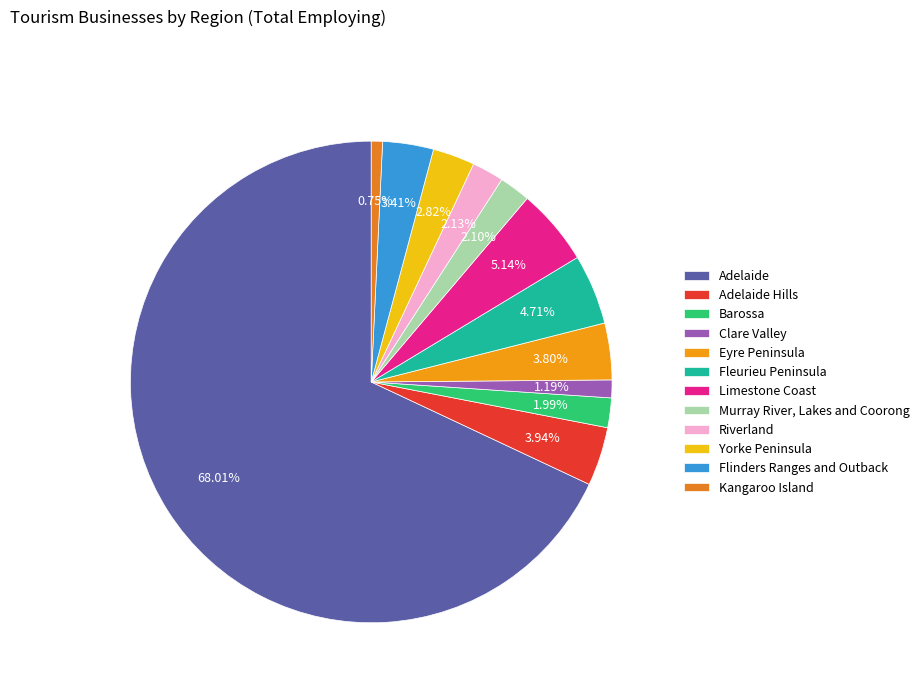

Is it true that Yorke Peninsula is 1% of the pie?

False